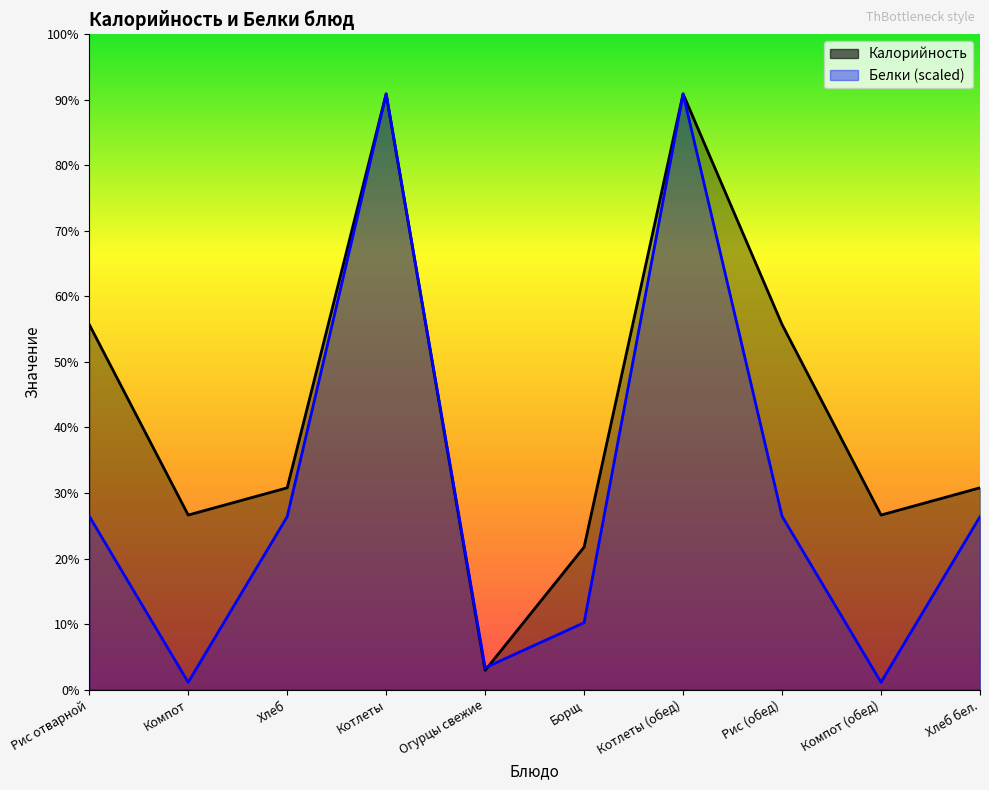

What is the approximate value of Калорийность at Котлеты (обед)?

372.0